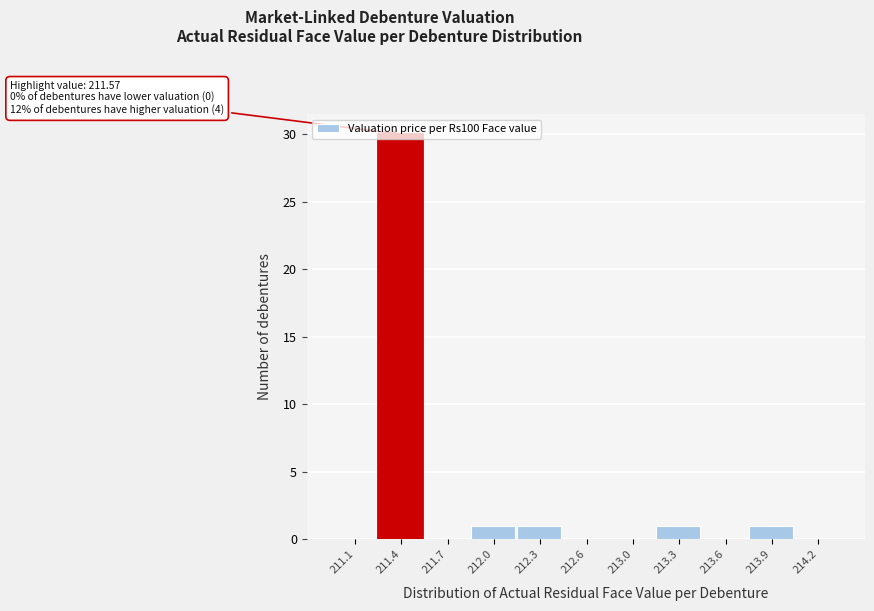

What is the sum of all values?

34